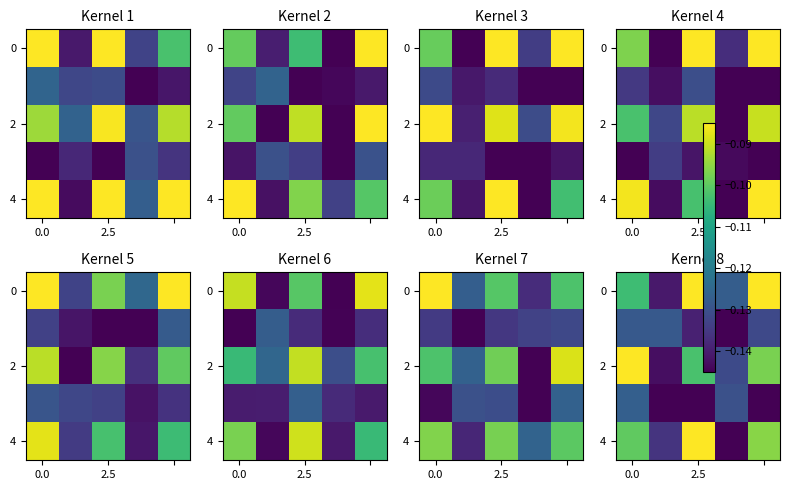

Count the number of categories in the chart.

5